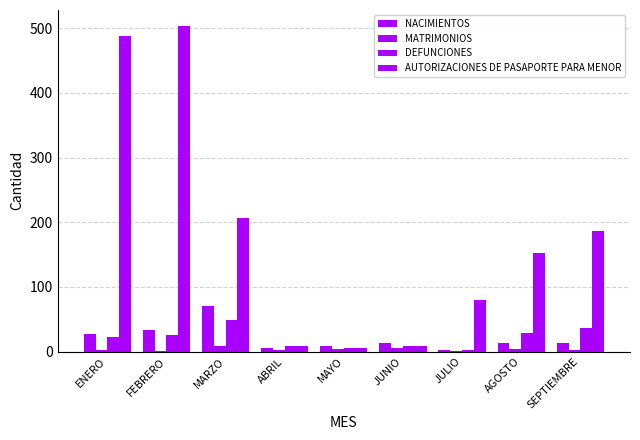

Does the chart contain stacked bars?

No